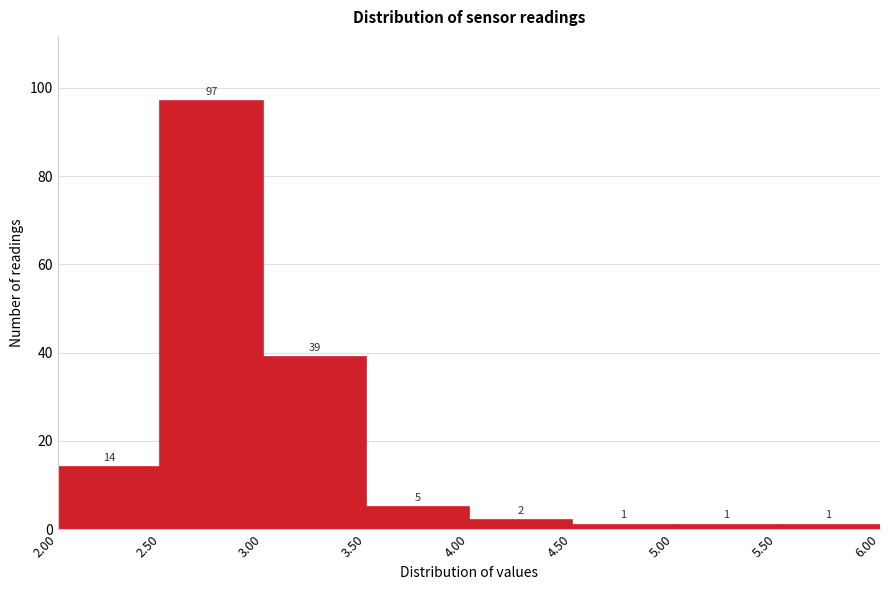

What is the height of the bar covering 5.50 to 6.00 on the x-axis?

1